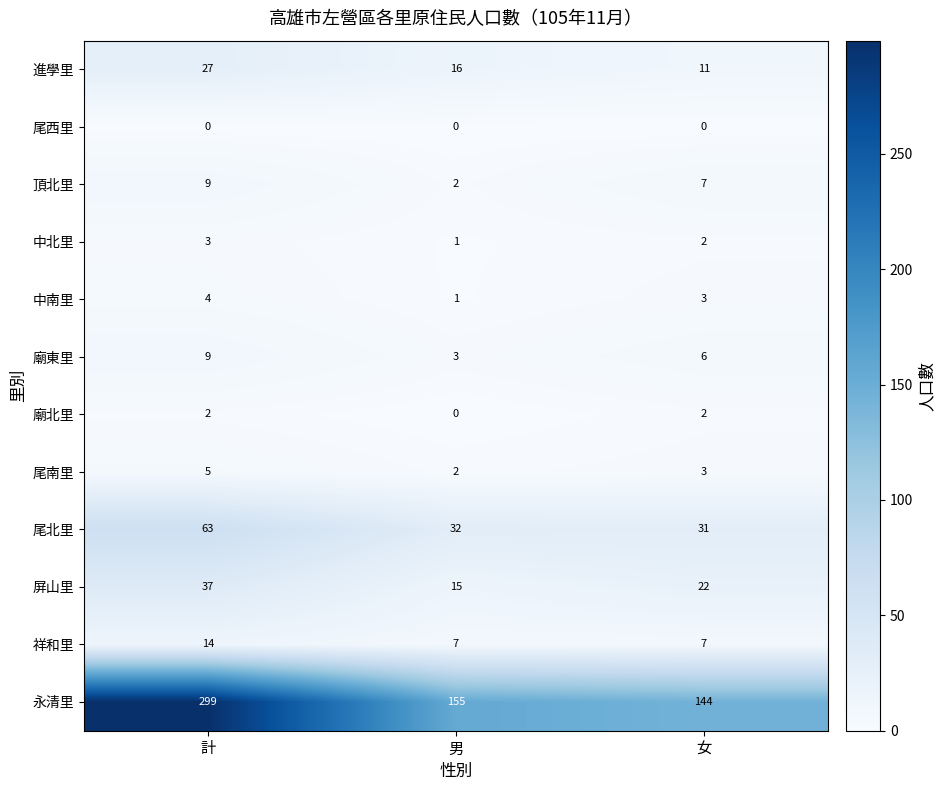

What is the greatest value displayed?

299